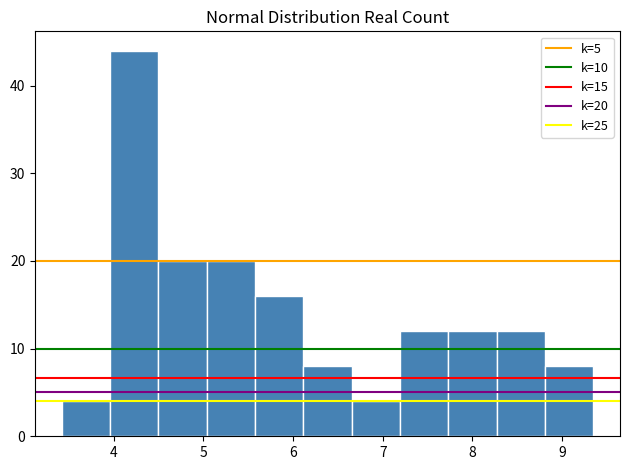

Which range on the x-axis has the tallest bar?

4.0 to 4.5